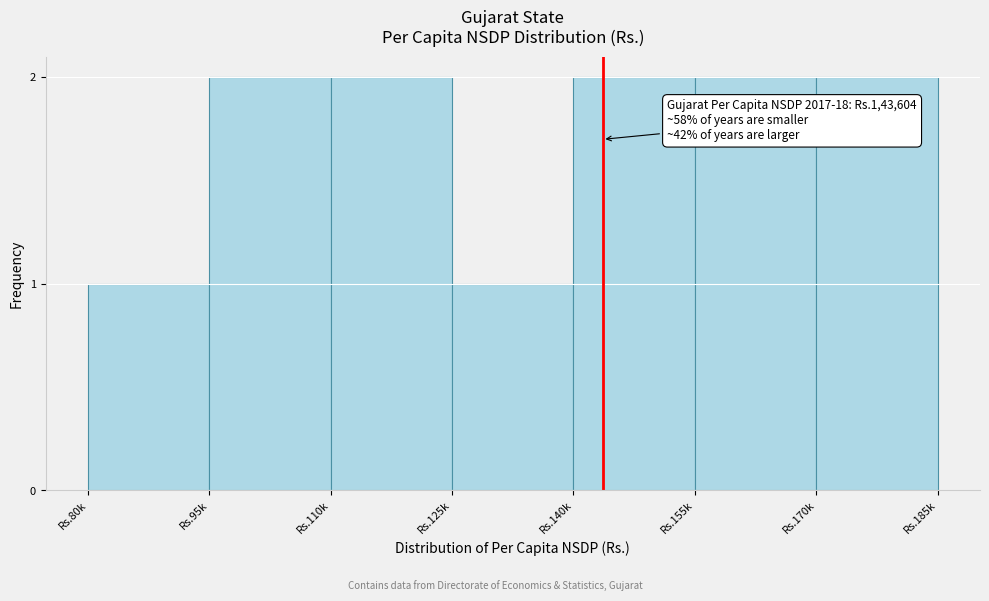

Reading left to right, list all the values displayed in this chart.

1	2	2	1	2	2	2